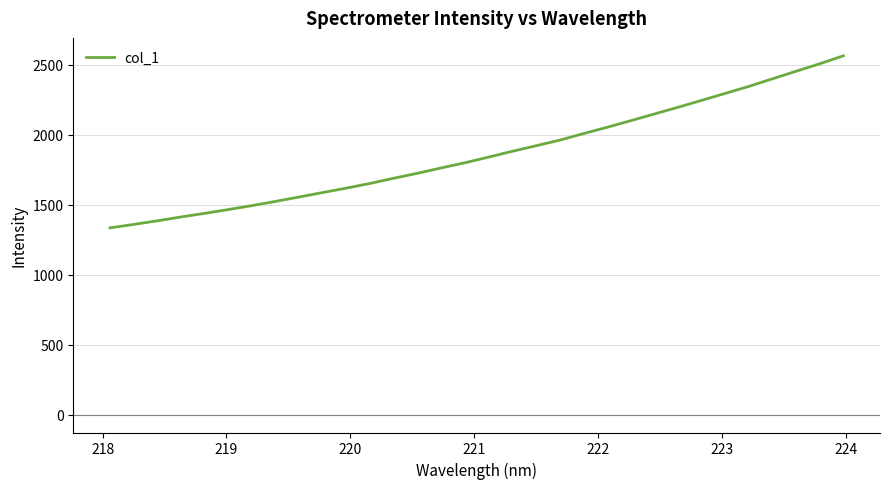

What is the smallest value displayed?

1334.9